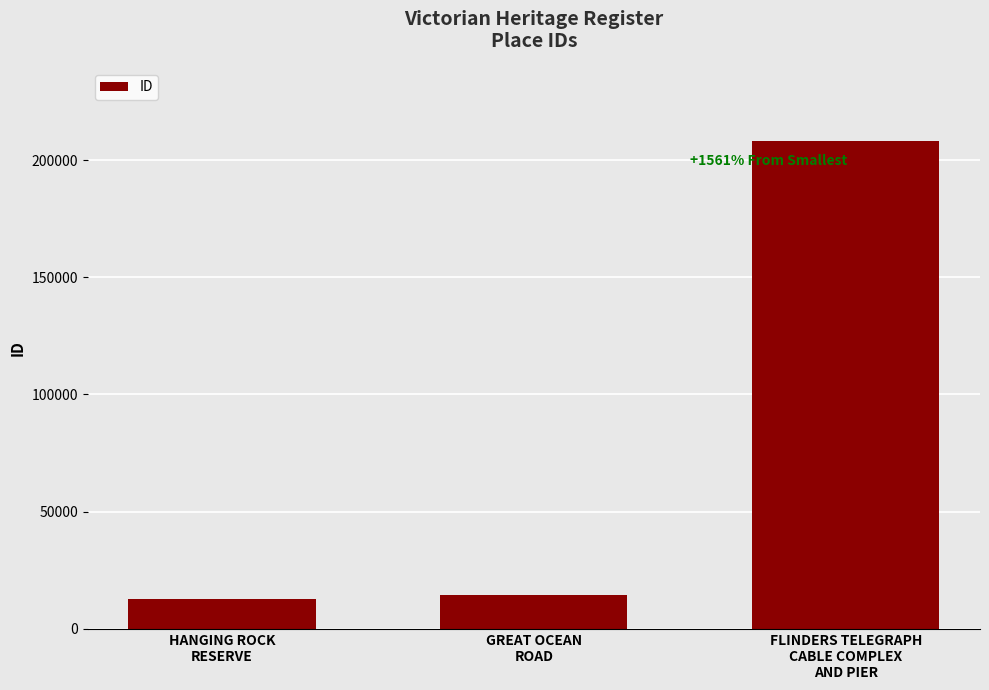

The value at GREAT OCEAN
ROAD is 14228. True or false?

True